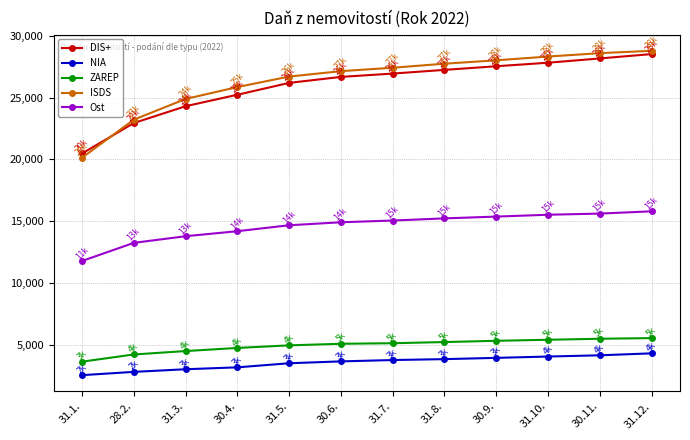

What is the sum of the Ost values at 31.8. and 31.10.?

30737